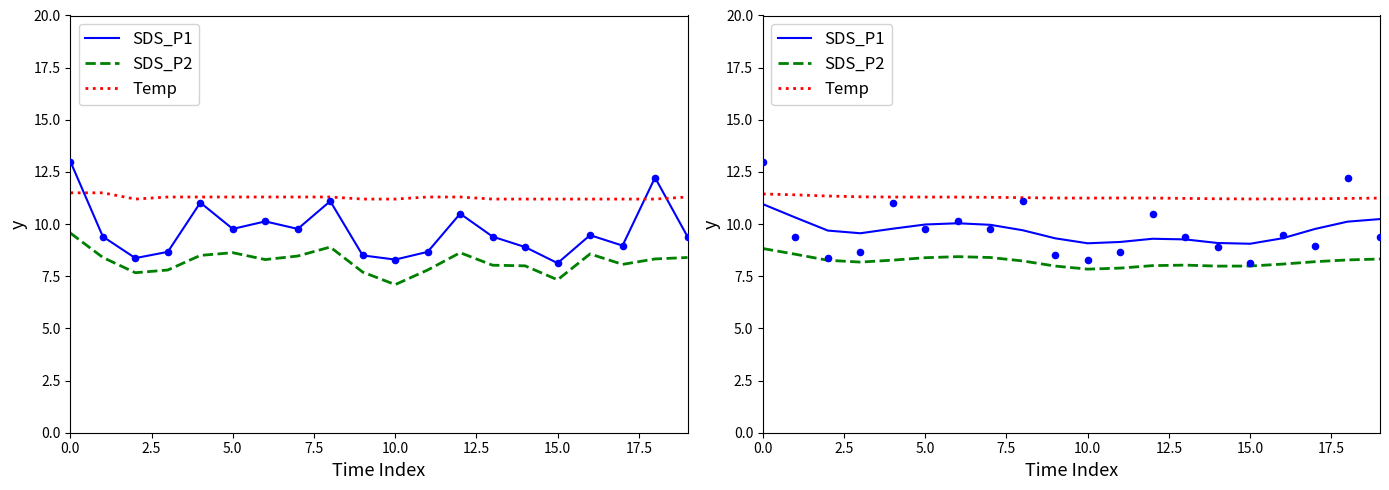

Which series reaches the minimum Y coordinate?

SDS_P2